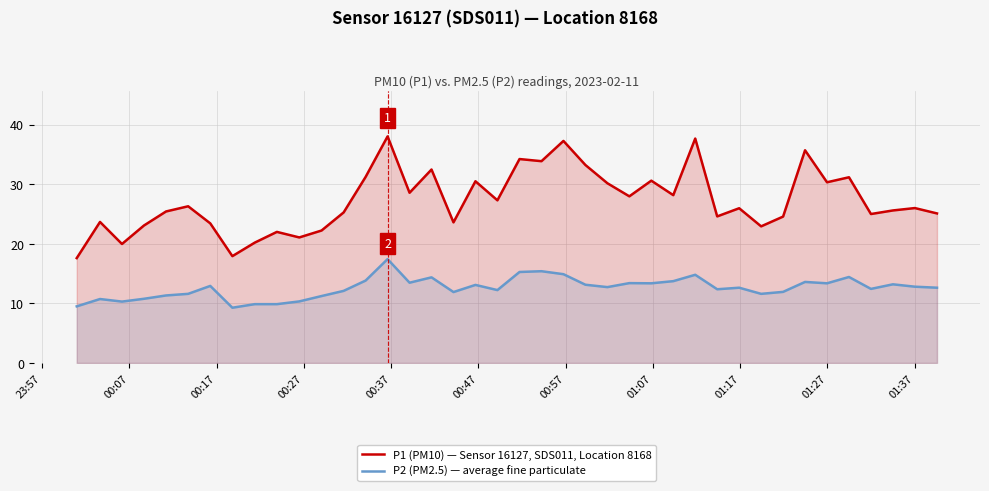

In P1 (PM10) — Sensor 16127, SDS011, Location 8168, how many points are lower than both neighbors (excluding endpoints)?

13